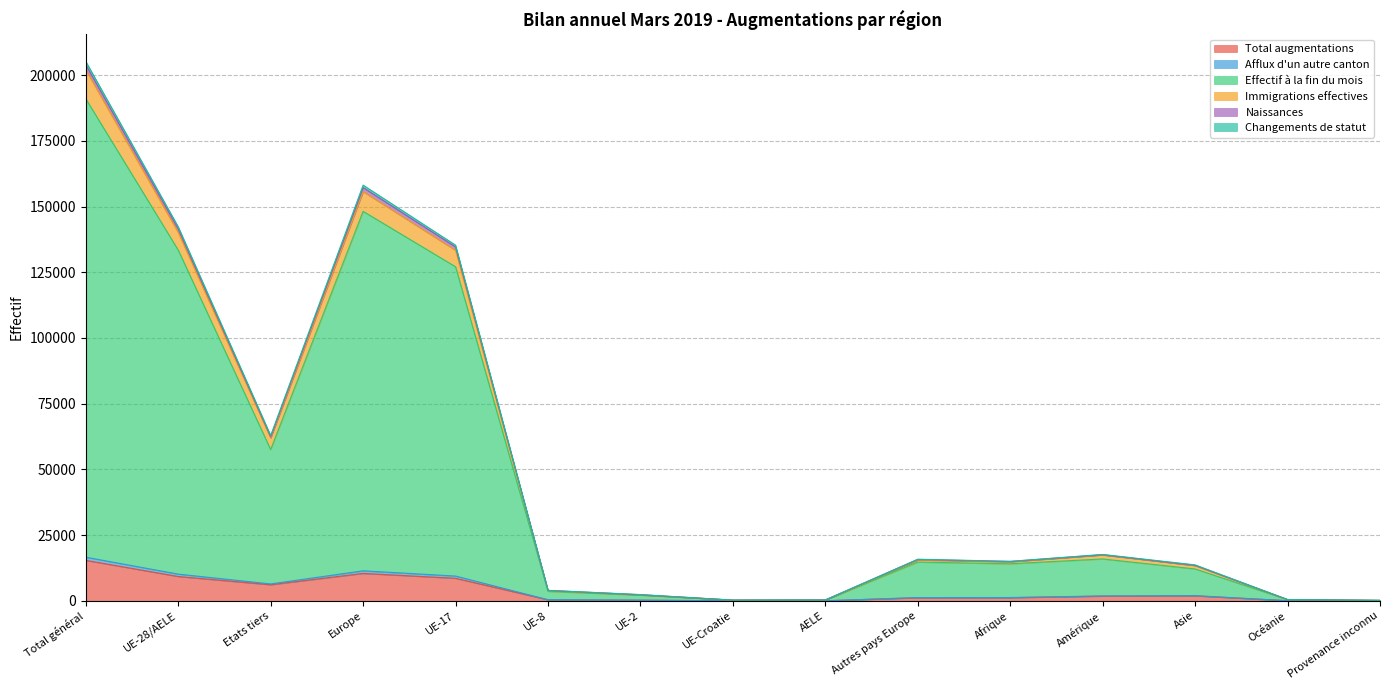

At which label does Total augmentations reach its peak?

Total général